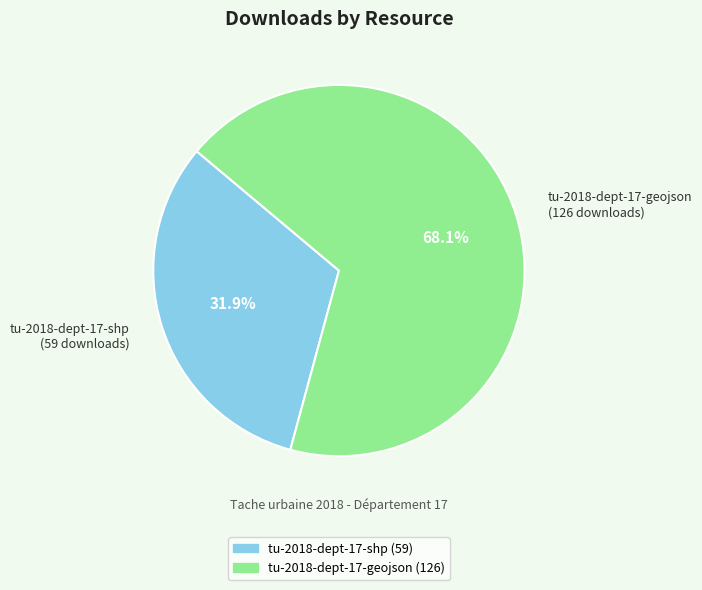

Approximately how many times larger is the value at tu-2018-dept-17-shp (59 downloads) compared to tu-2018-dept-17-geojson (126 downloads)?

0.5